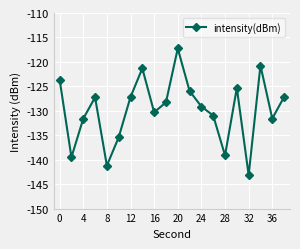

How many interior local peaks (higher than both neighbors) does the data have?

5